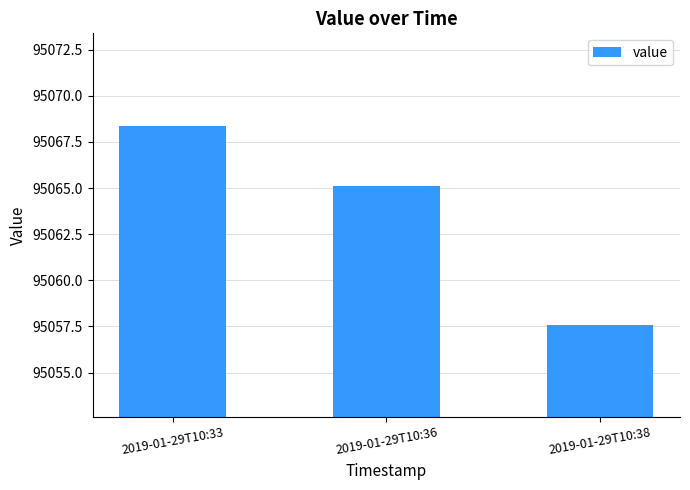

Count the number of data series in this chart.

1